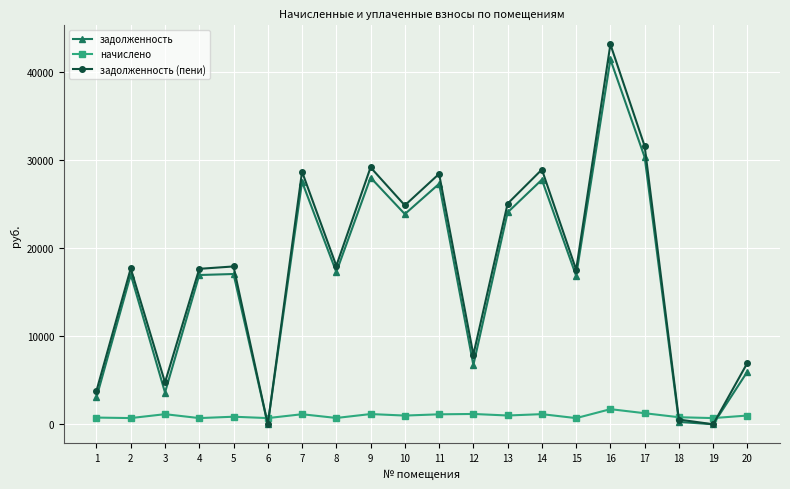

What is the value of the задолженность (пени) point at the 15th from the left?

17555.7